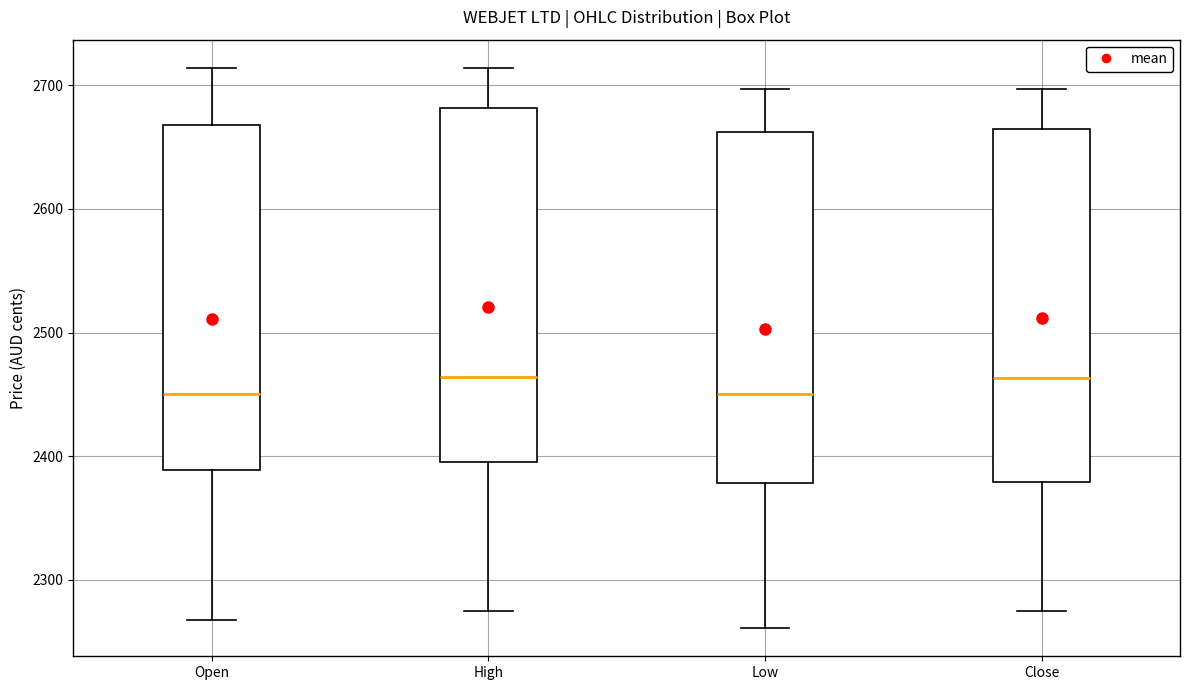

Reading left to right, transcribe this box plot: for each box, give where its median line is, the range the box spans, and where its two whiskers end, as read against the y-axis. The values are not printed on the chart, so give them approximately, as read against the axis.

Open: median 2450, box 2390 to 2670, whiskers 2270 to 2710
High: median 2460, box 2400 to 2680, whiskers 2280 to 2710
Low: median 2450, box 2380 to 2660, whiskers 2260 to 2700
Close: median 2460, box 2380 to 2660, whiskers 2280 to 2700